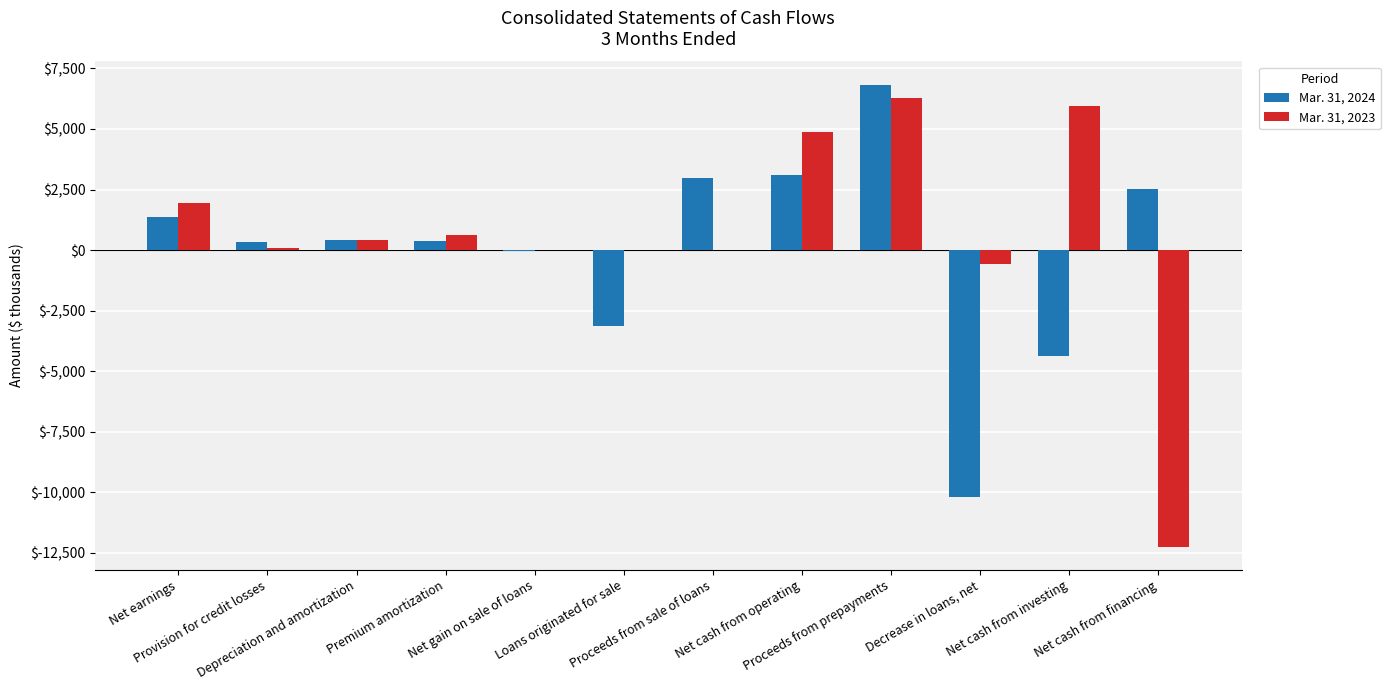

How many groups of bars are there?

12